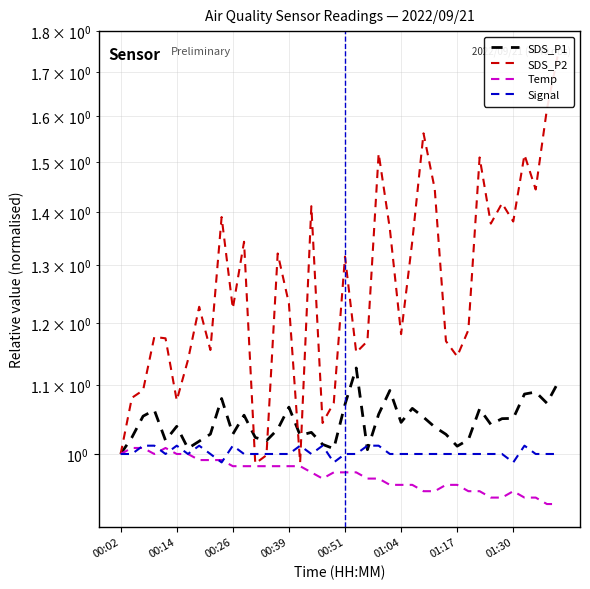

What is the value of the Signal point at the 35th from the left?

1.0